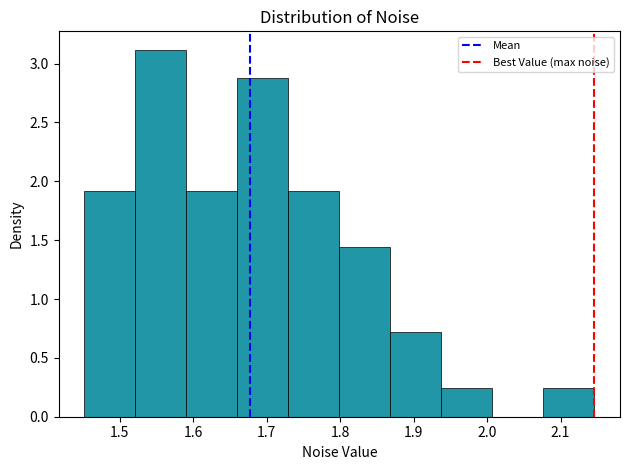

Reading left to right, list every bar in this chart as the range it spans on the x-axis followed by its height. Neither the bar edges nor the heights are printed on the chart, so give them approximately, as read against the axes.

1.45 to 1.52: 1.90
1.52 to 1.59: 3.10
1.59 to 1.66: 1.90
1.66 to 1.73: 2.90
1.73 to 1.80: 1.90
1.80 to 1.87: 1.45
1.87 to 1.94: 0.70
1.94 to 2.01: 0.25
2.01 to 2.08: 0
2.08 to 2.15: 0.25